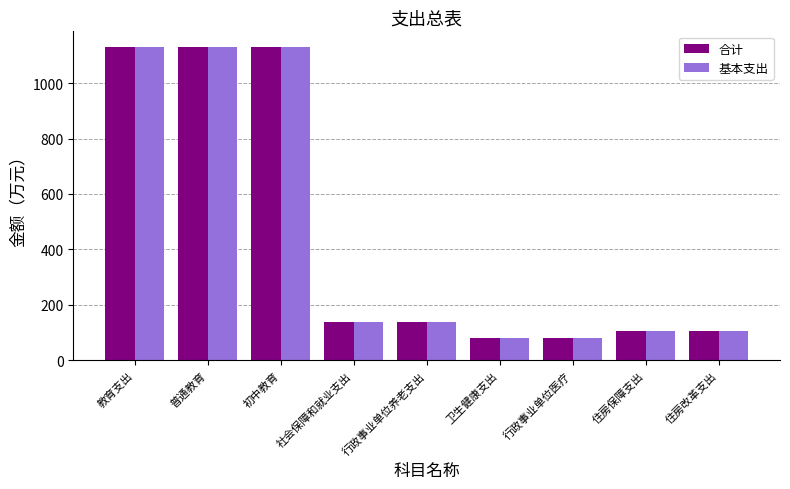

Does the chart contain stacked bars?

No